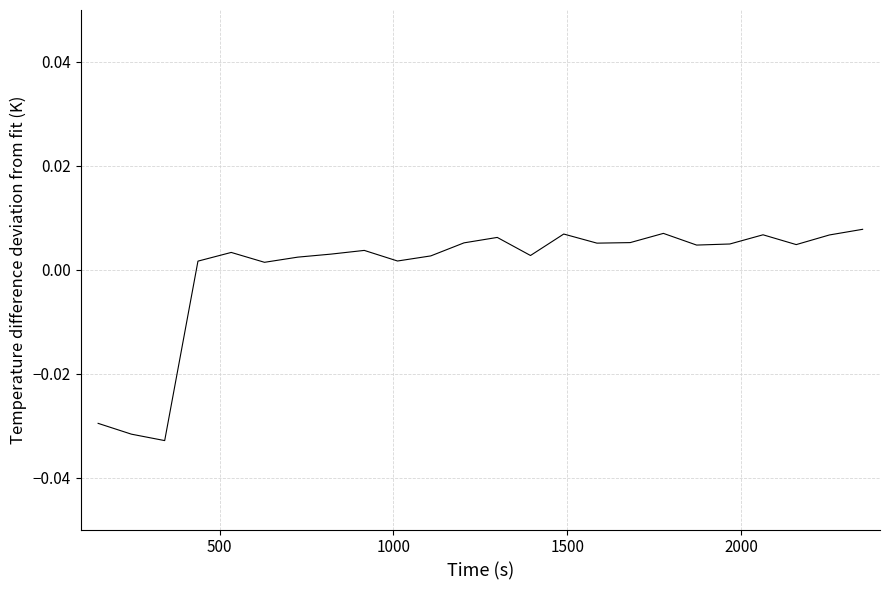

True or false: the data has more than 2 interior local peaks.

True